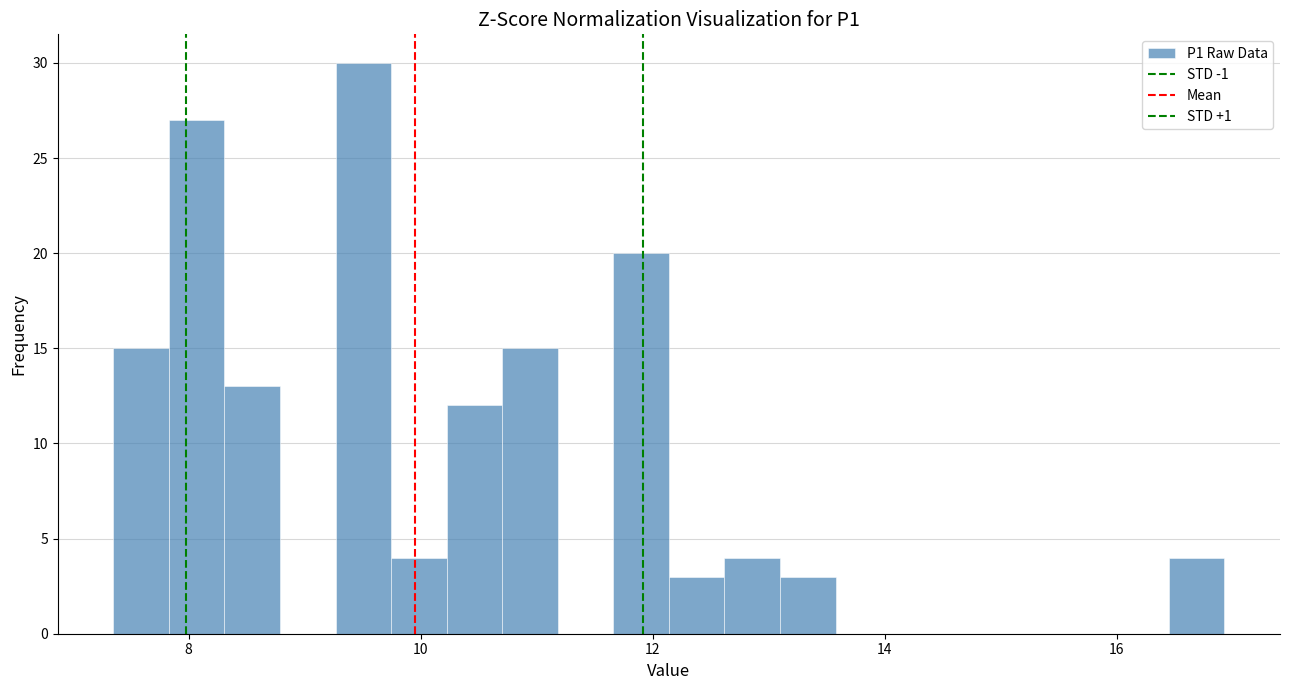

Around what value on the x-axis is the tallest bar? Give the approximate position of its centre, as read against the axis.

9.6